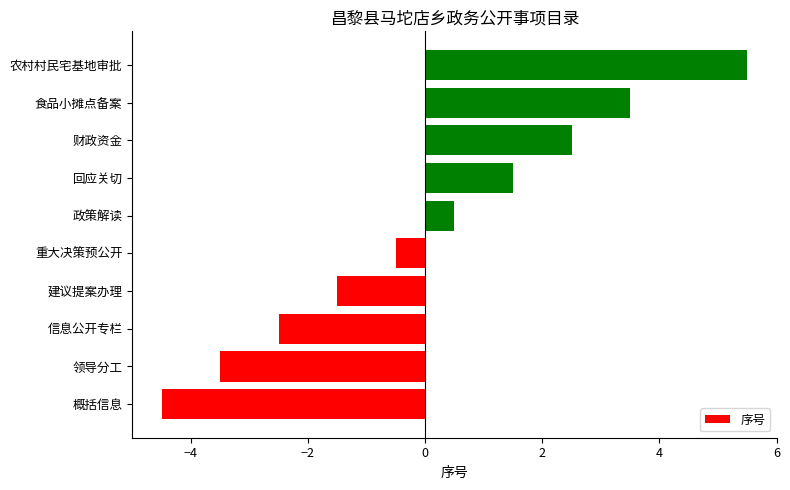

What is the sum of the values at 财政资金 and 重大决策预公开?

2.0